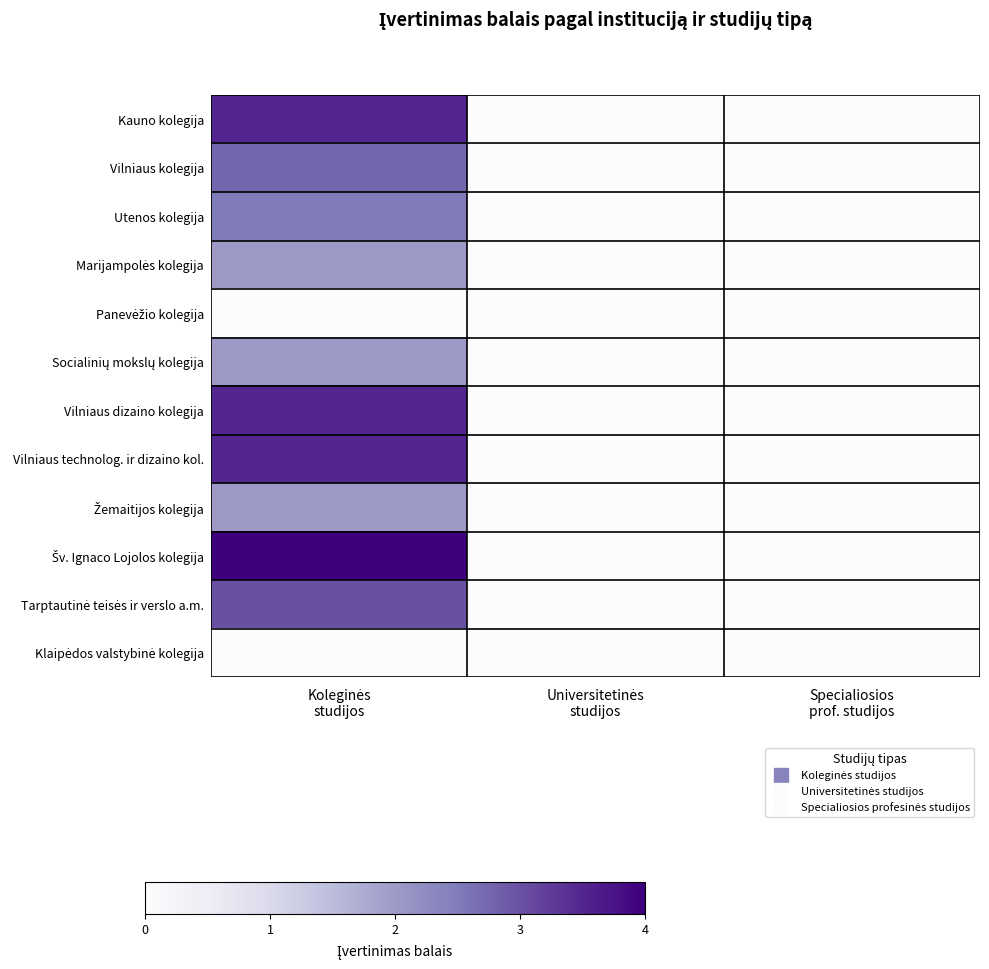

How many categories are shown in the chart?

3